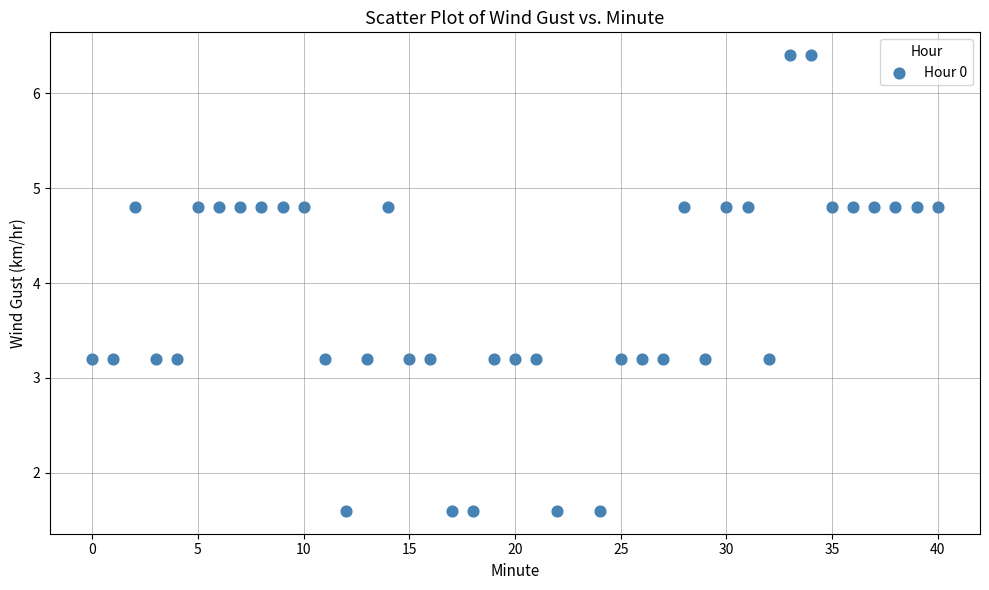

What is the range of X values (max minus min)?

40.0